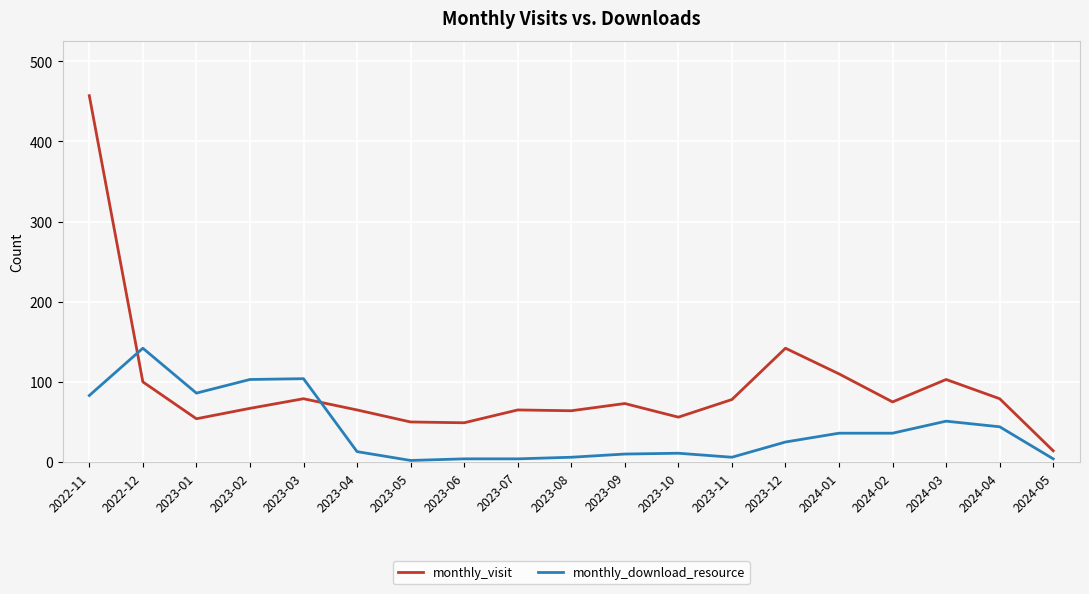

What is the smallest value displayed?

2